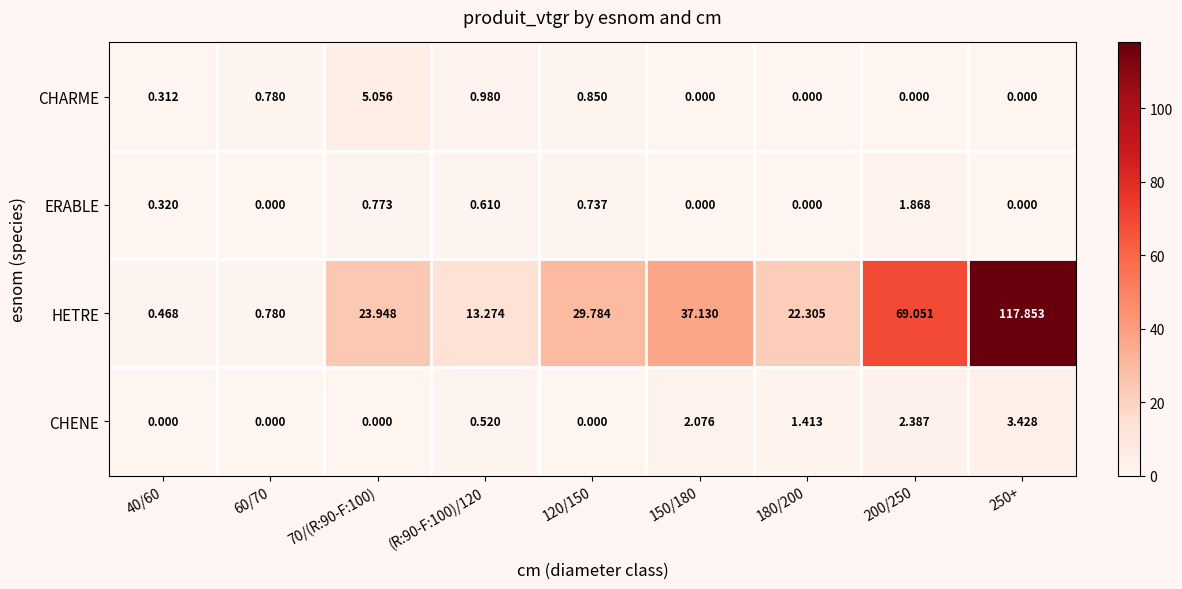

Which series has the largest range (max minus min)?

HETRE